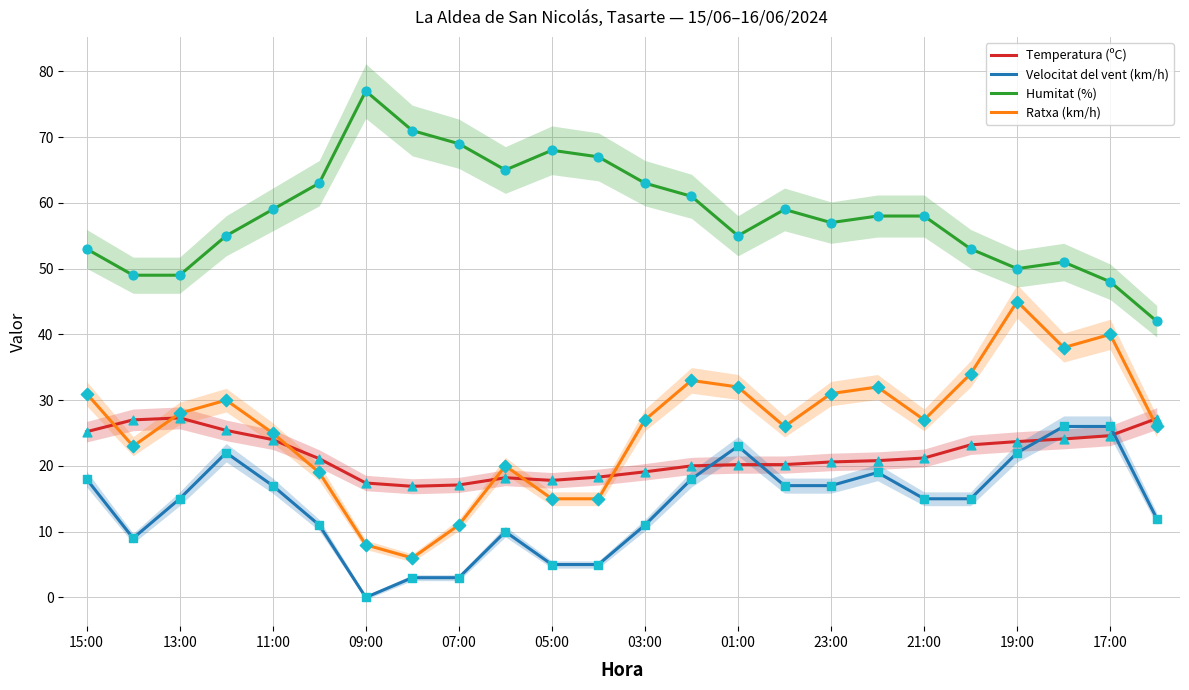

What are all the series names shown in the legend?

Temperatura (ºC), Velocitat del vent (km/h), Humitat (%), Ratxa (km/h)